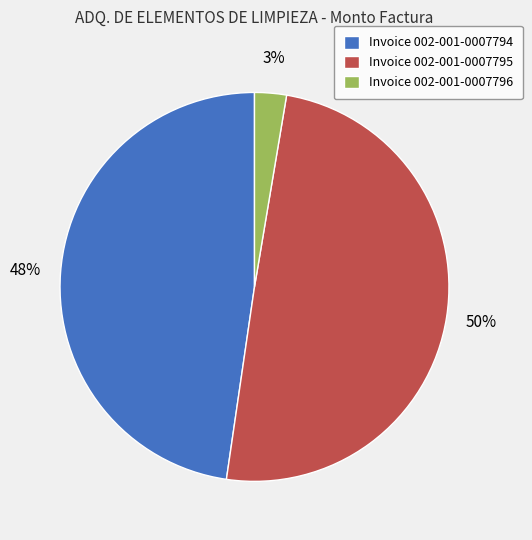

Between Invoice 002-001-0007794 and Invoice 002-001-0007795, which is larger?

Invoice 002-001-0007795